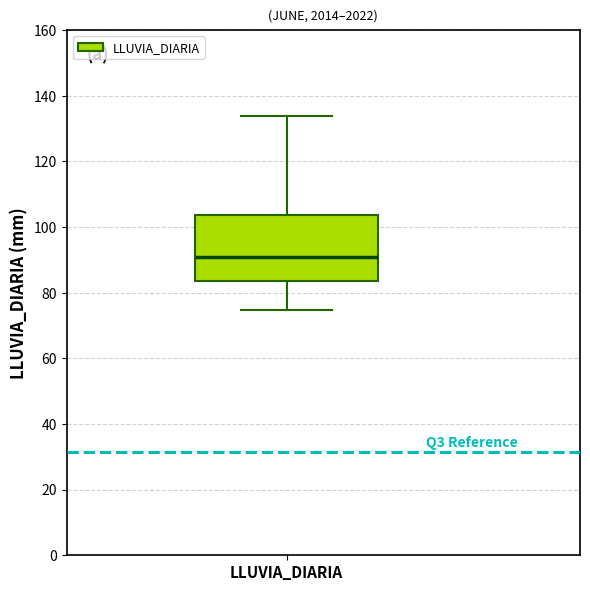

Transcribe this box plot: give where the median line is, the range the box spans, and where the two whiskers end, as read against the y-axis. The values are not printed on the chart, so give them approximately, as read against the axis.

median 90, box 84 to 104, whiskers 74 to 134